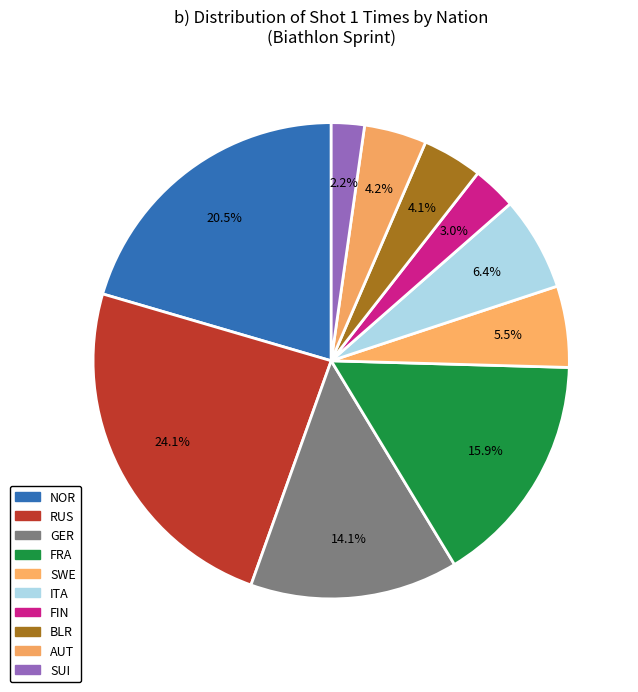

To the nearest percent, what is the combined percentage of AUT and GER?

18%